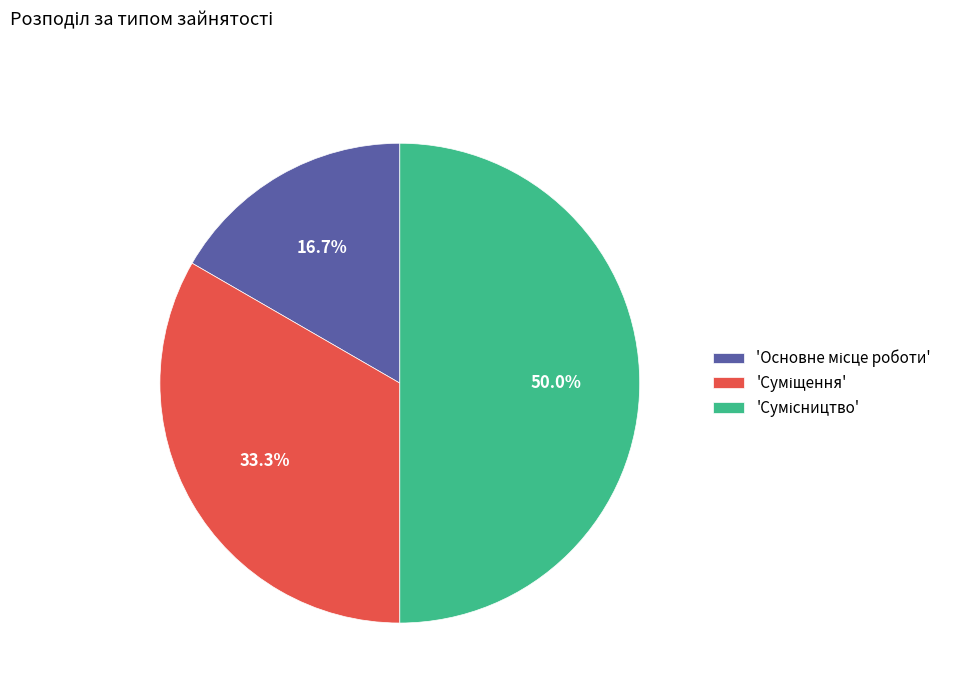

How many slices are in this pie chart?

3